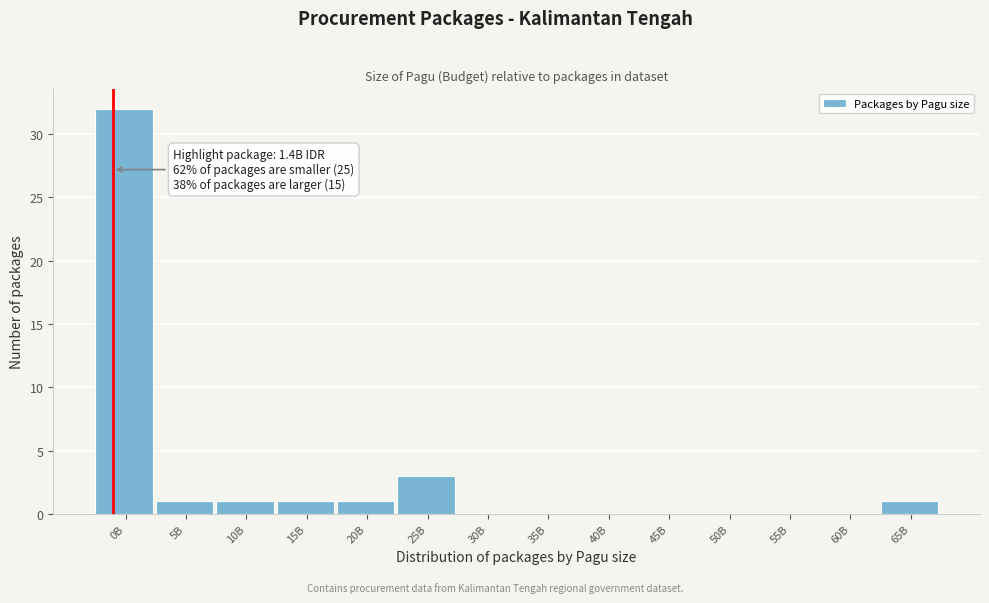

Reading left to right, what are all the values shown in this chart?

0B=32	5B=1	10B=1	15B=1	20B=1	25B=3	30B=0	35B=0	40B=0	45B=0	50B=0	55B=0	60B=0	65B=1